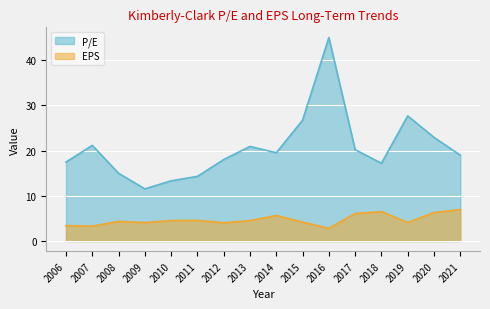

Rank the series at 2006 from lowest to highest value.

EPS, P/E